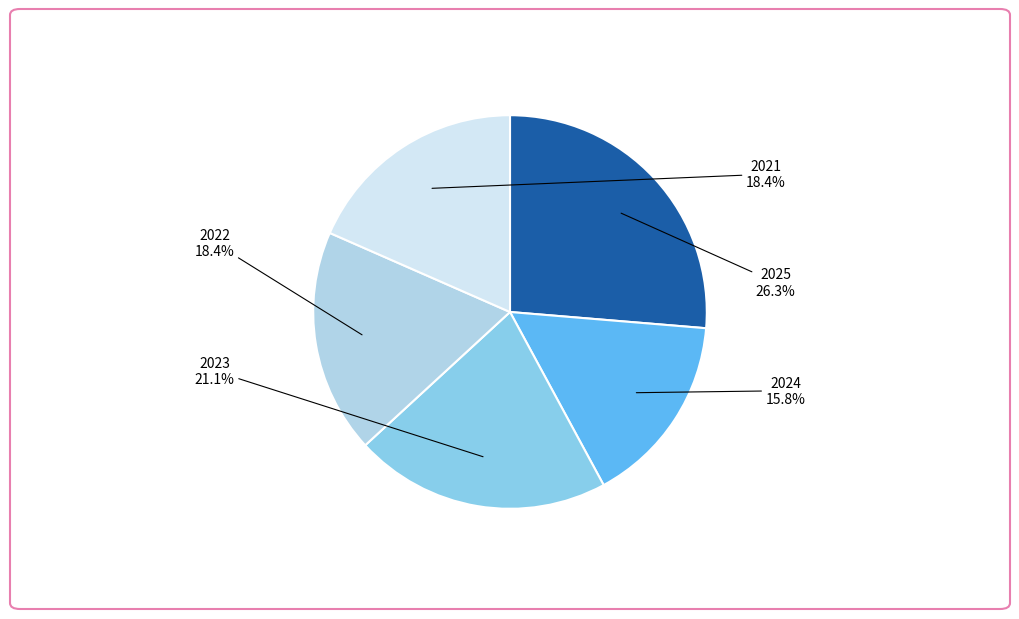

Which has a higher value, 2025 or 2022?

2025